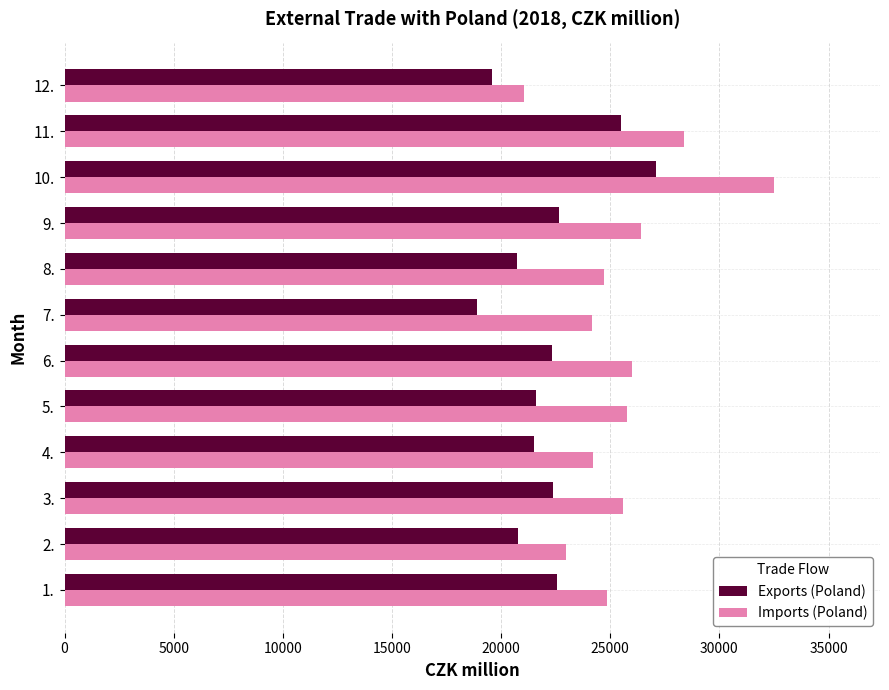

At how many categories does at least one series exceed 19776?

12